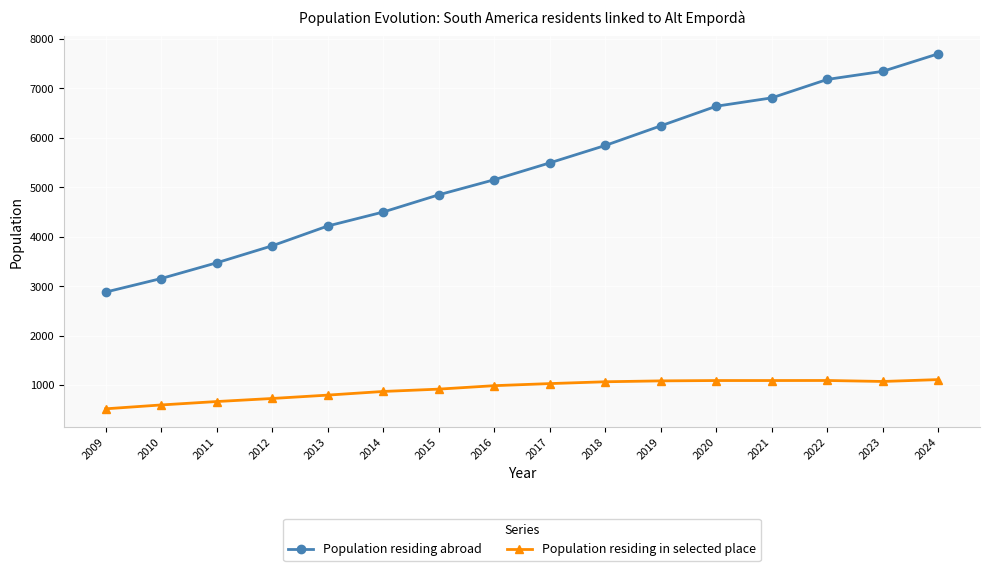

At which label is Population residing abroad closest to 5288?

2016